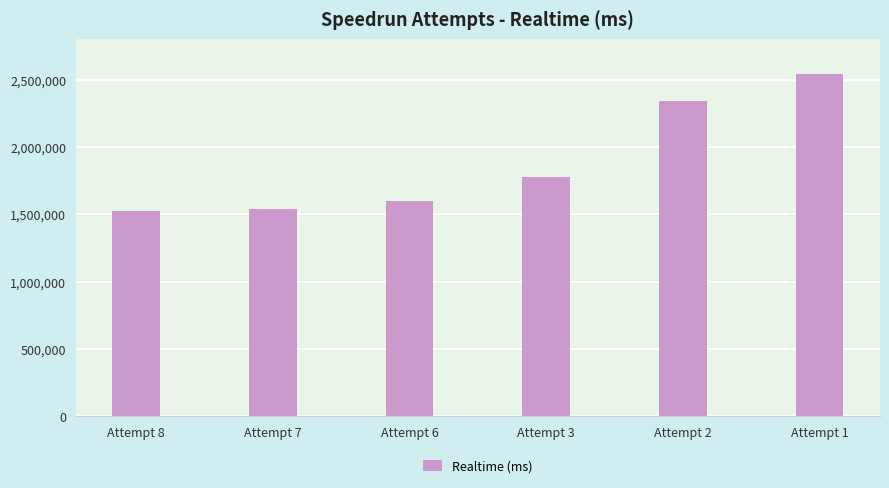

Reading right to left, list all the values displayed in this chart.

Attempt 1=2541848	Attempt 2=2343631	Attempt 3=1777984	Attempt 6=1597366	Attempt 7=1537834	Attempt 8=1524794